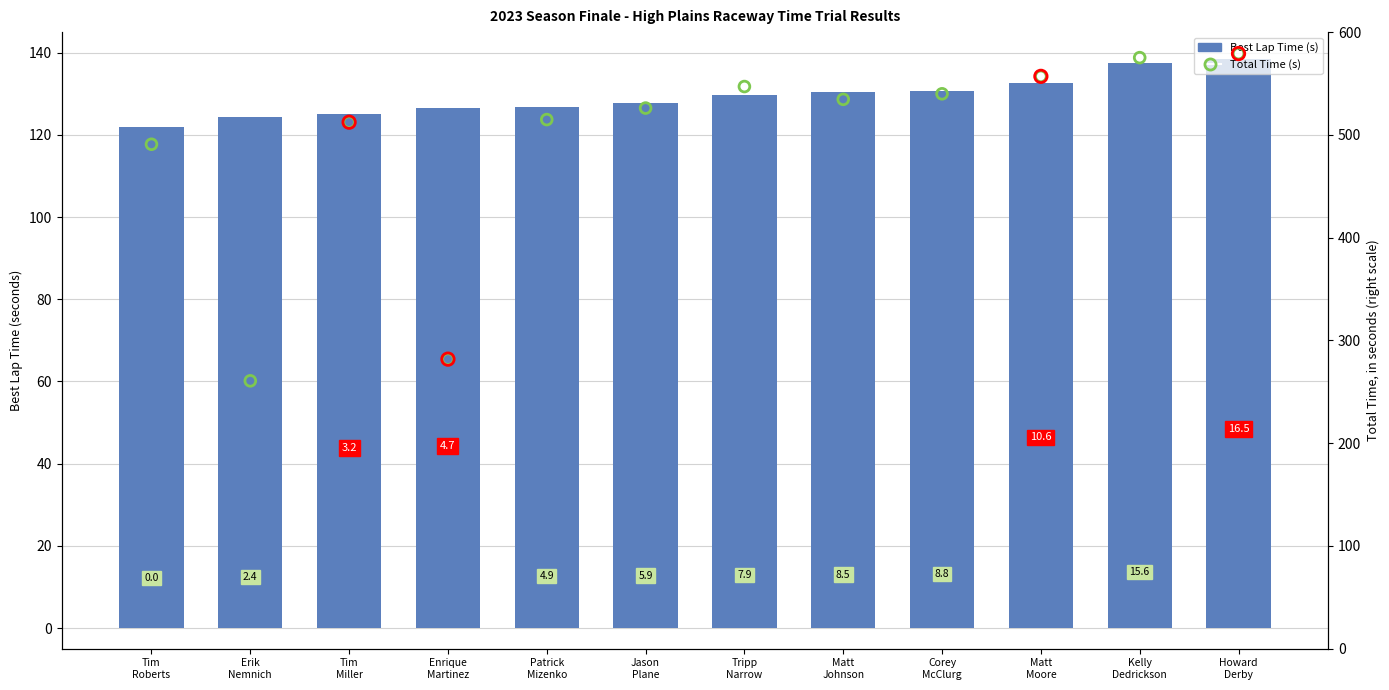

Which series reaches the maximum Y coordinate?

Total Time